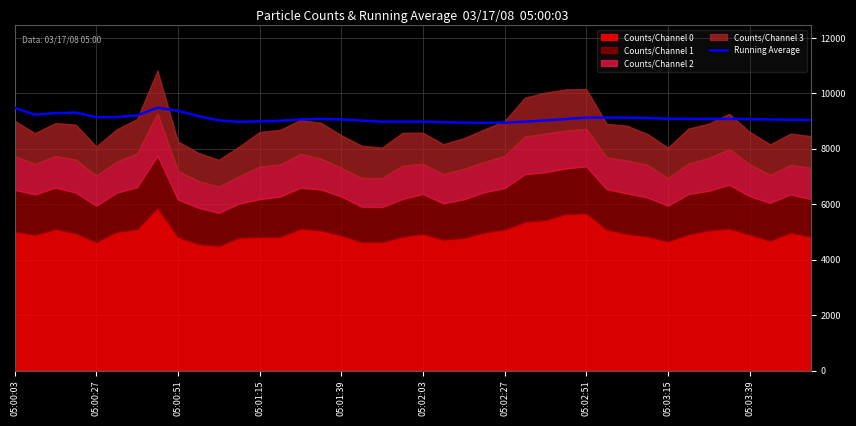

True or false: there are more than 2 points higher than both neighbors.

True